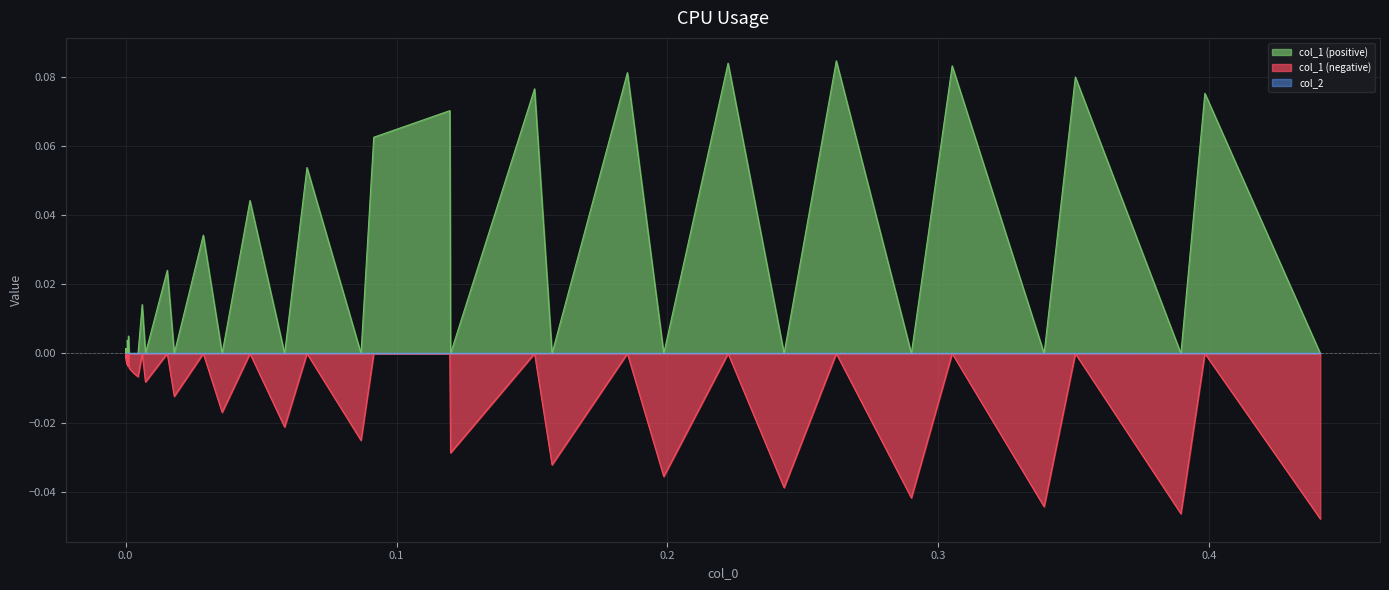

Reading left to right, transcribe all the data shown in this chart.

col_1: -0.0	0.0	-0.0	-0.0	-0.0	0.0	-0.0	0.0	-0.0	-0.0	-0.0	-0.0	0.0	-0.0	0.0	-0.0	0.0	-0.0	0.0	-0.0	0.1	-0.0	0.1	0.1	-0.0	0.1	-0.0	0.1	-0.0	0.1	-0.0	0.1	-0.0	0.1	-0.0	0.1	-0.0	0.1	-0.0
col_2: 0.0	0.0	0.0	0.0	0.0	0.0	0.0	0.0	0.0	0.0	0.0	0.0	0.0	0.0	0.0	0.0	0.0	0.0	0.0	0.0	0.0	0.0	0.0	0.0	0.0	0.0	0.0	0.0	0.0	0.0	0.0	0.0	0.0	0.0	0.0	0.0	0.0	0.0	0.0